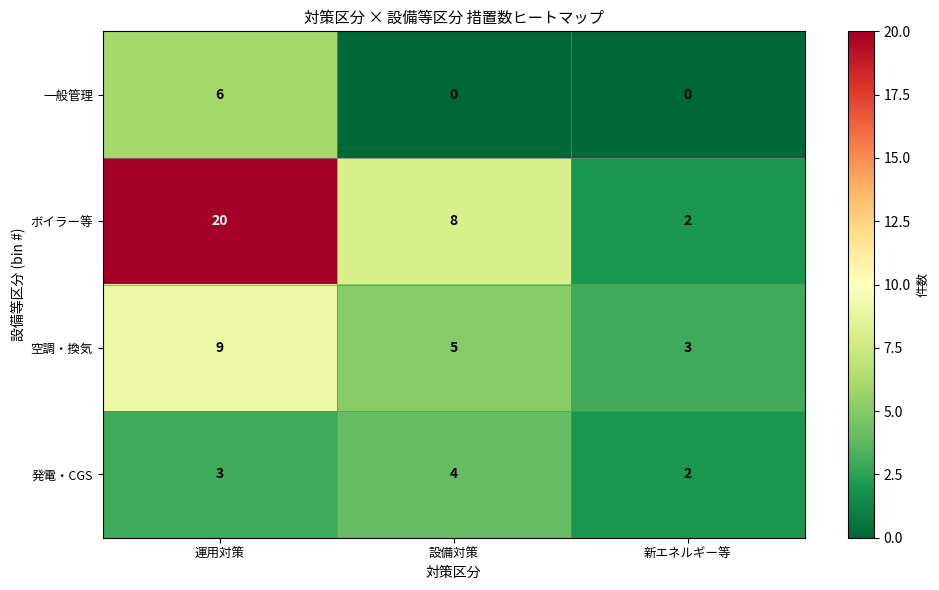

At how many categories does at least one series exceed 1?

3